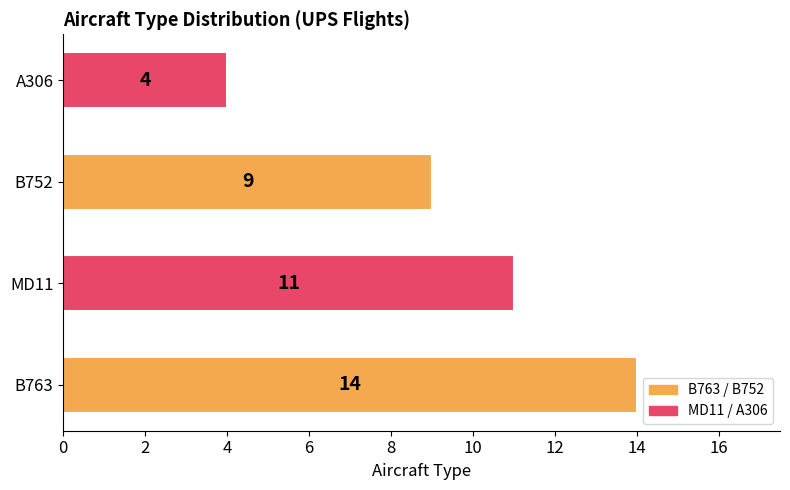

What is the difference between the maximum and minimum values?

10